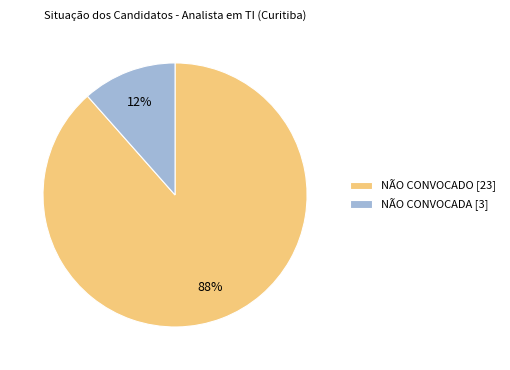

What percentage is the NÃO CONVOCADA slice, to the nearest percent?

12%